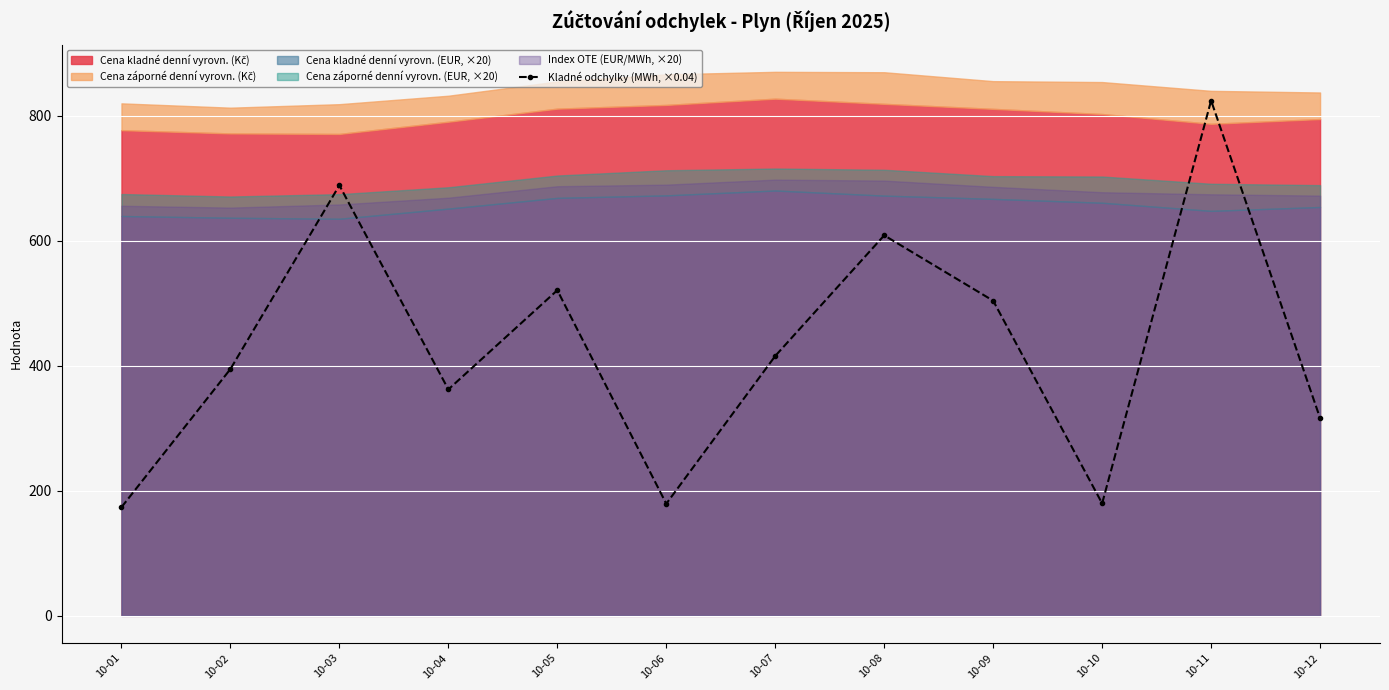

Where is the data nearest to the value 499?

10-09